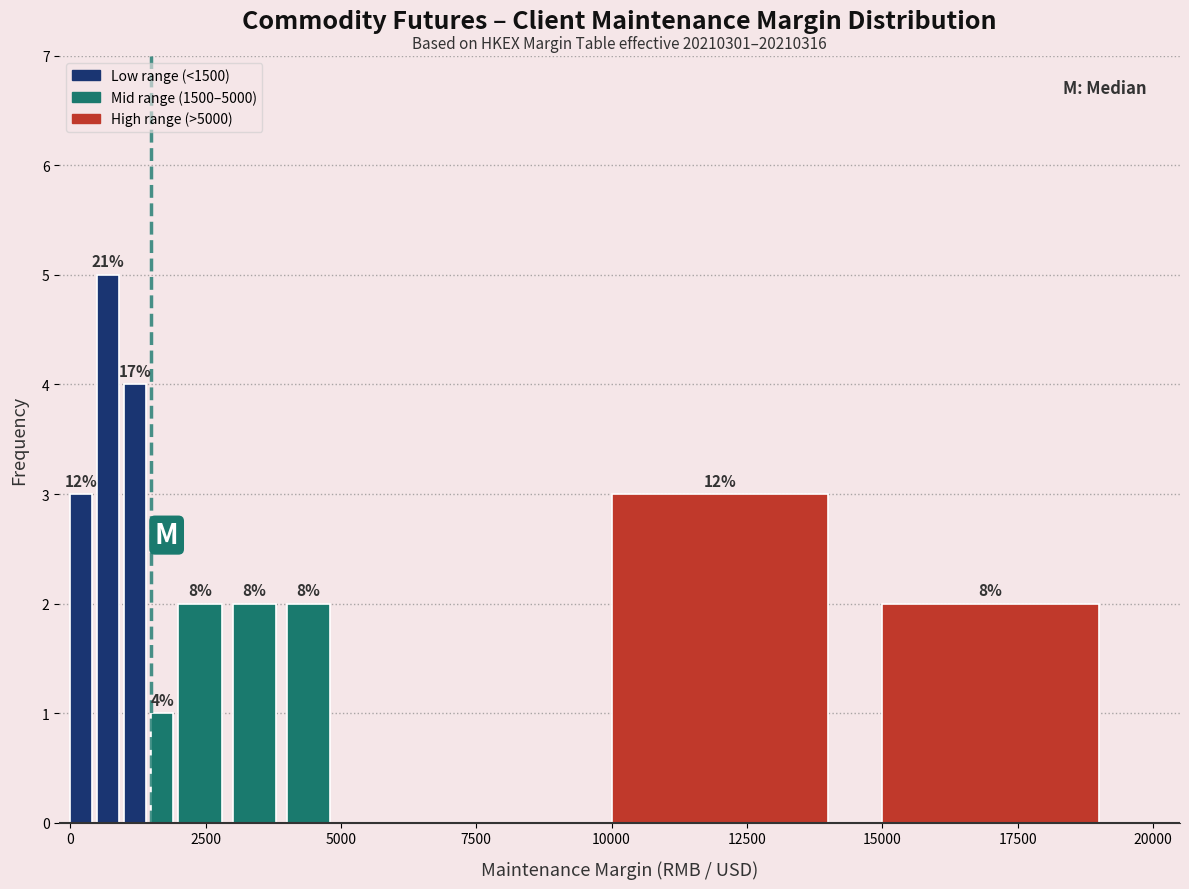

Read against the x-axis, roughly where is the centre of the tallest bar?

500